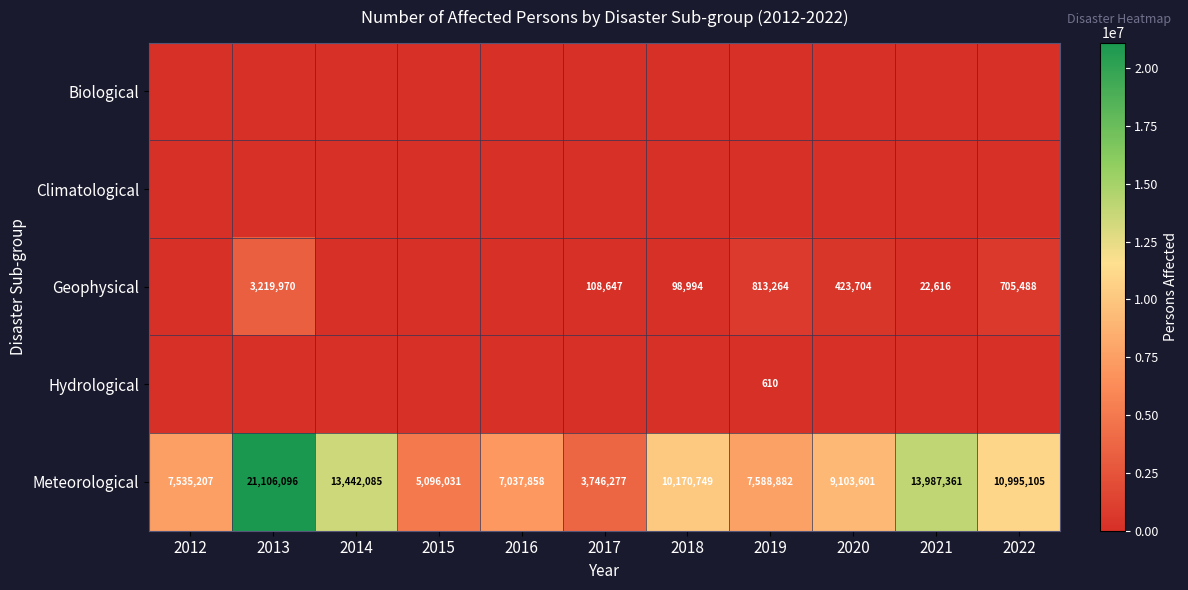

Read the Meteorological value at 2012, to the nearest 50.

7535200